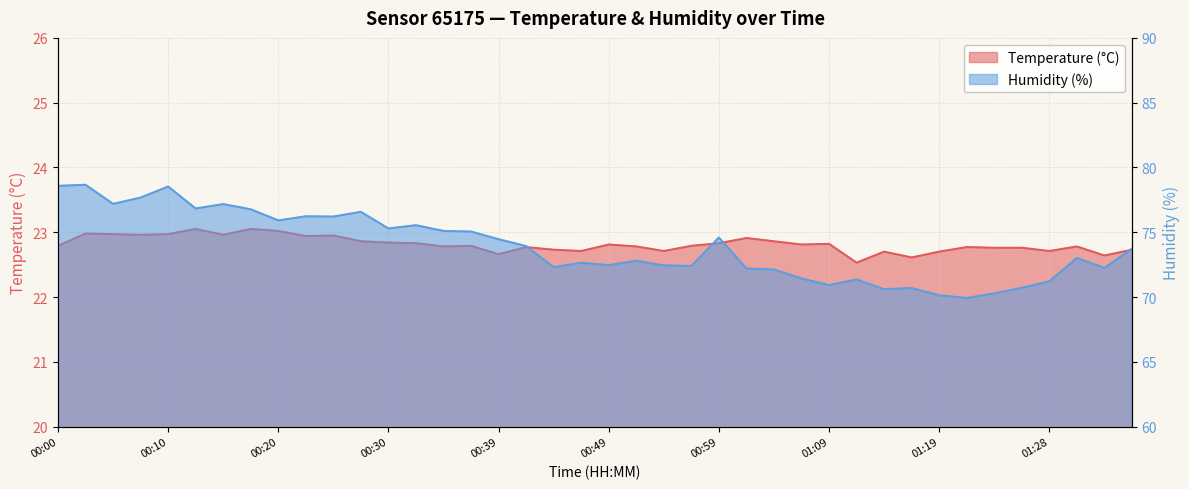

Reading right to left, list all the values displayed in this chart.

temperature: 01:36=22.7	01:33=22.6	01:31=22.8	01:28=22.7	01:26=22.8	01:24=22.8	01:21=22.8	01:19=22.7	01:16=22.6	01:14=22.7	01:11=22.5	01:09=22.8	01:06=22.8	01:04=22.9	01:01=22.9	00:59=22.8	00:56=22.8	00:54=22.7	00:52=22.8	00:49=22.8	00:47=22.7	00:44=22.7	00:42=22.8	00:39=22.7	00:37=22.8	00:35=22.8	00:32=22.8	00:30=22.8	00:27=22.9	00:25=22.9	00:22=22.9	00:20=23.0	00:18=23.1	00:15=23.0	00:12=23.1	00:10=23.0	00:07=23.0	00:05=23.0	00:03=23.0	00:00=22.8
humidity: 01:36=73.7	01:33=72.2	01:31=73.0	01:28=71.2	01:26=70.7	01:24=70.3	01:21=69.9	01:19=70.1	01:16=70.7	01:14=70.6	01:11=71.3	01:09=70.9	01:06=71.4	01:04=72.1	01:01=72.2	00:59=74.6	00:56=72.4	00:54=72.4	00:52=72.8	00:49=72.5	00:47=72.6	00:44=72.3	00:42=73.9	00:39=74.5	00:37=75.0	00:35=75.1	00:32=75.5	00:30=75.3	00:27=76.6	00:25=76.2	00:22=76.2	00:20=75.9	00:18=76.8	00:15=77.2	00:12=76.8	00:10=78.5	00:07=77.7	00:05=77.2	00:03=78.7	00:00=78.6